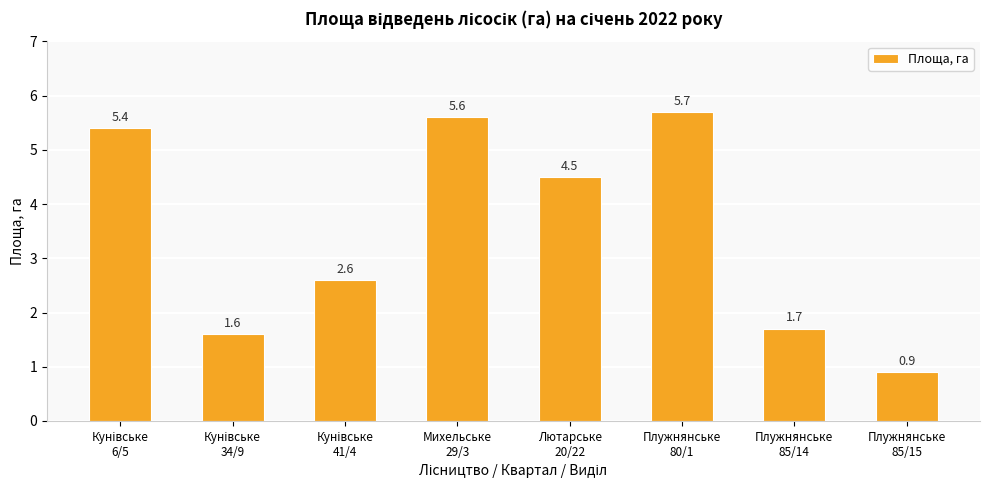

What is the smallest value displayed?

0.9